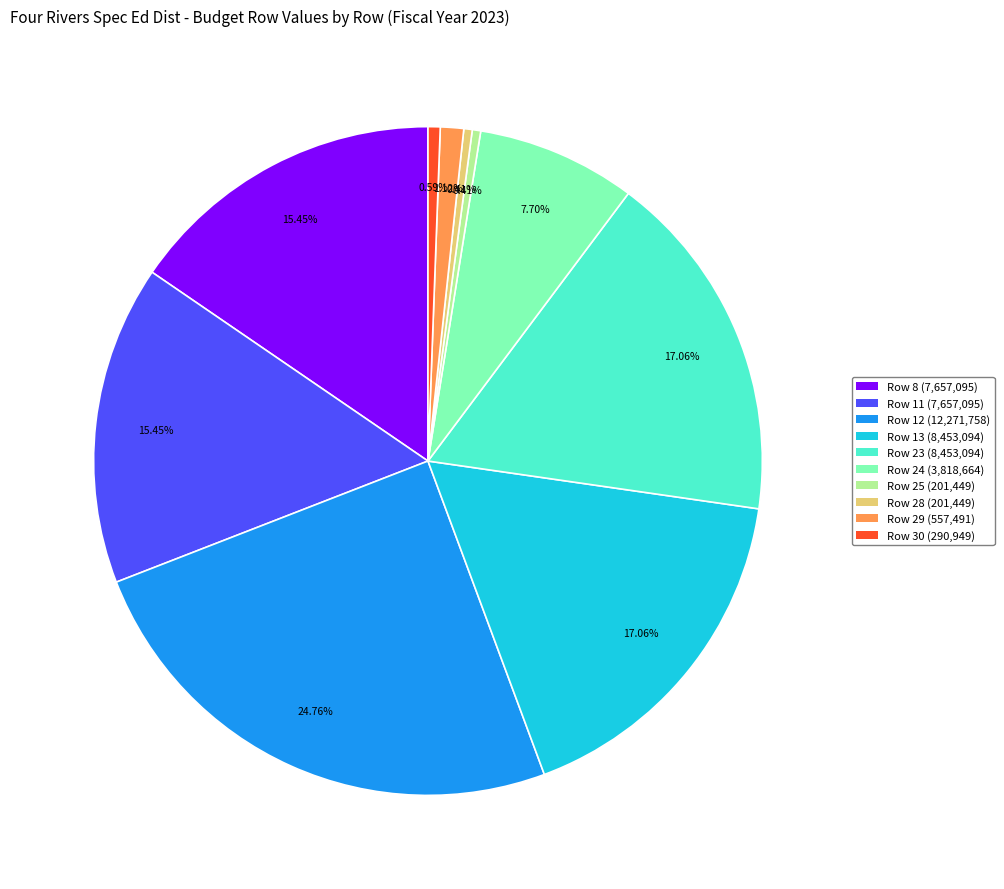

Is there a majority slice in this chart?

No